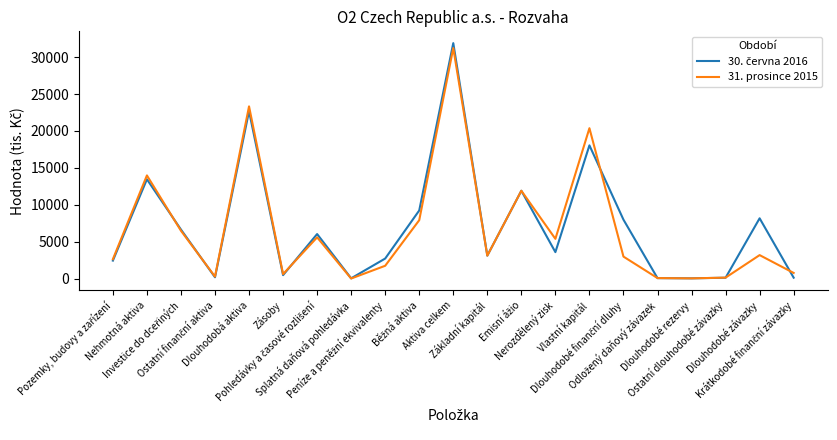

What is the maximum value shown in the chart?

31905